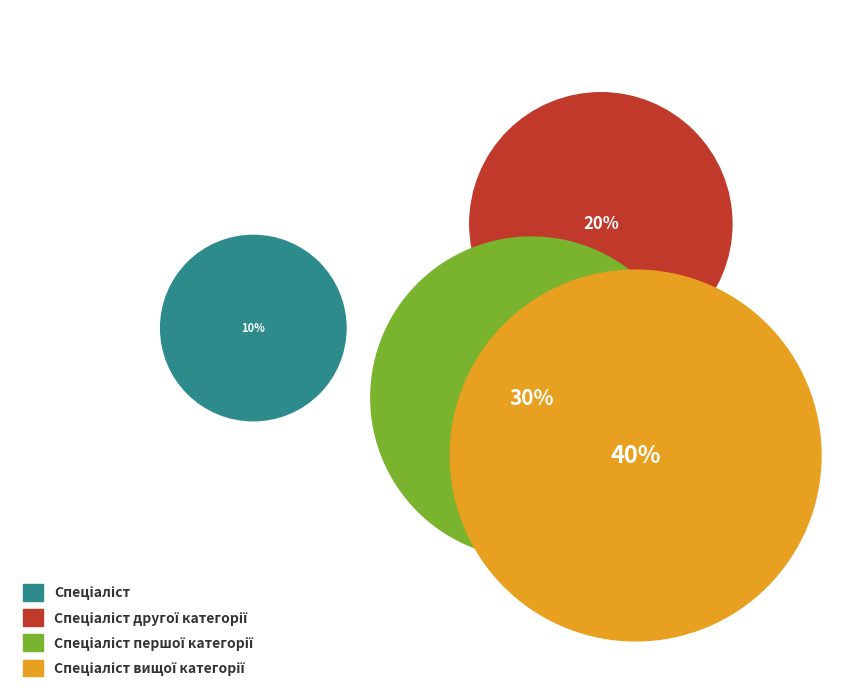

Which has a higher value, Спеціаліст вищої категорії or Спеціаліст першої категорії?

Спеціаліст вищої категорії